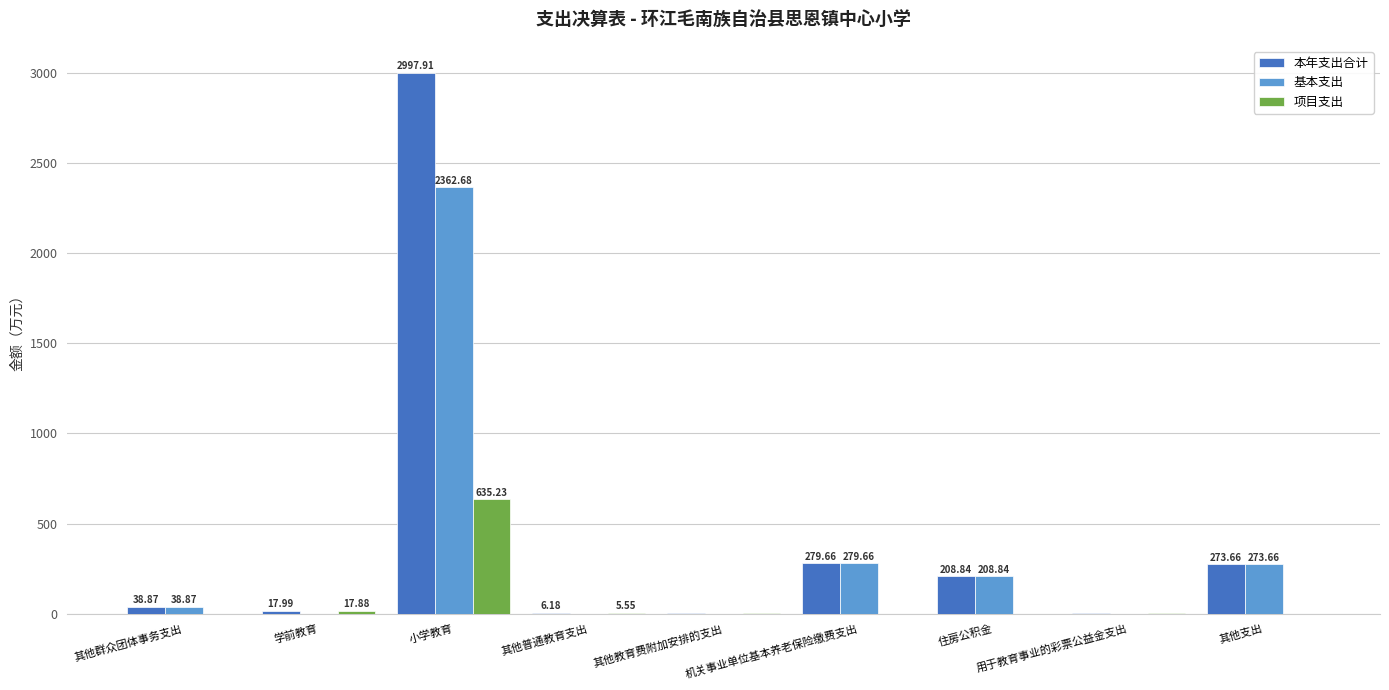

How many data points in 本年支出合计 are above 38?

5